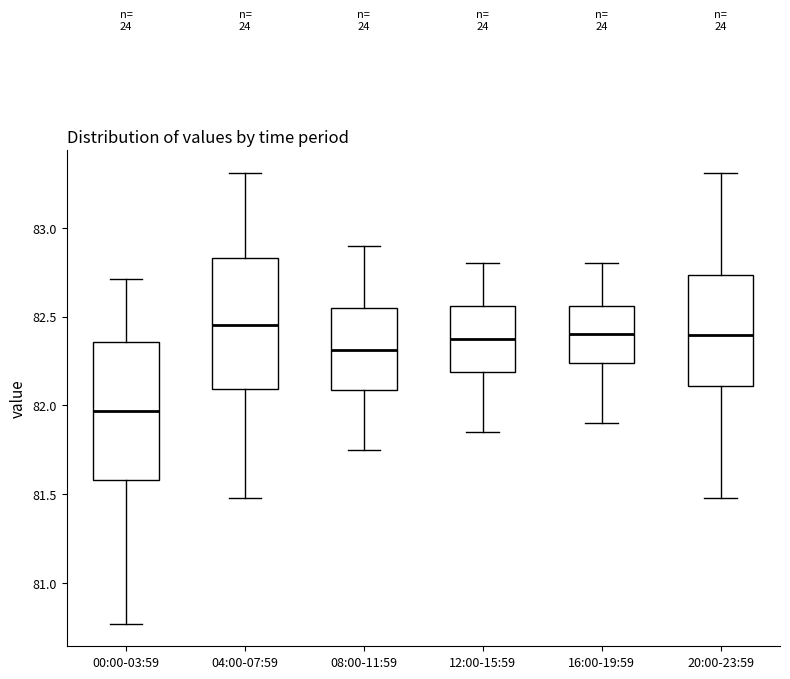

Where does the lower whisker of the box for 04:00-07:59 end on the y-axis? The values are not printed on the chart, so give them approximately, as read against the axis.

81.50